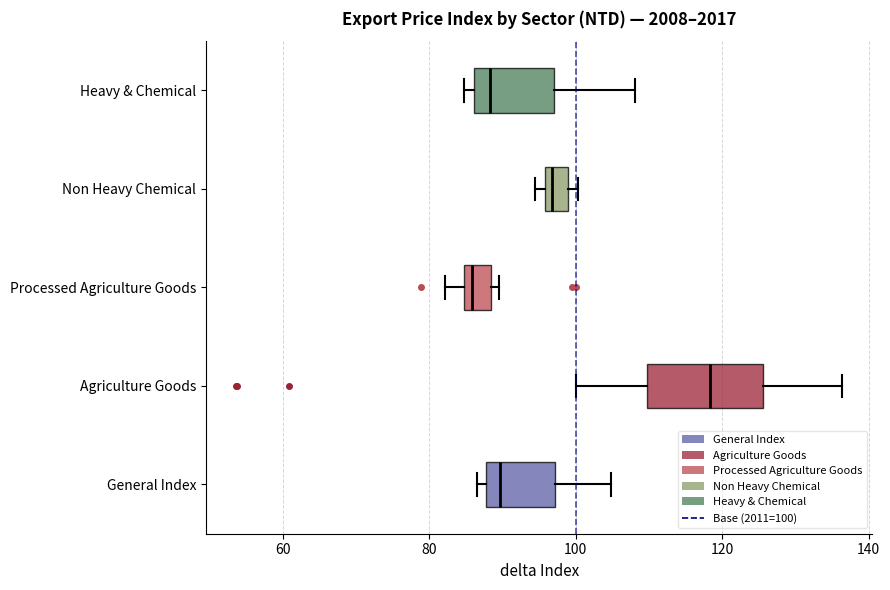

Where is the right edge of the box for General Index on the x-axis? The values are not printed on the chart, so give them approximately, as read against the axis.

98